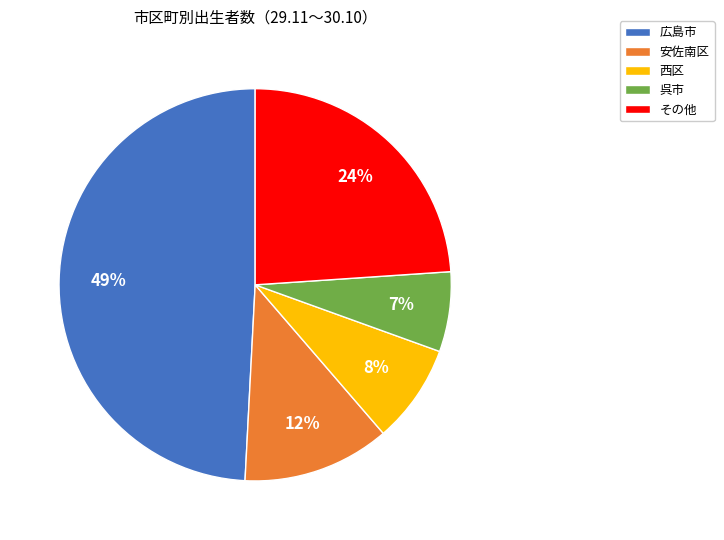

Combined, do その他 and 西区 account for over 50%?

No